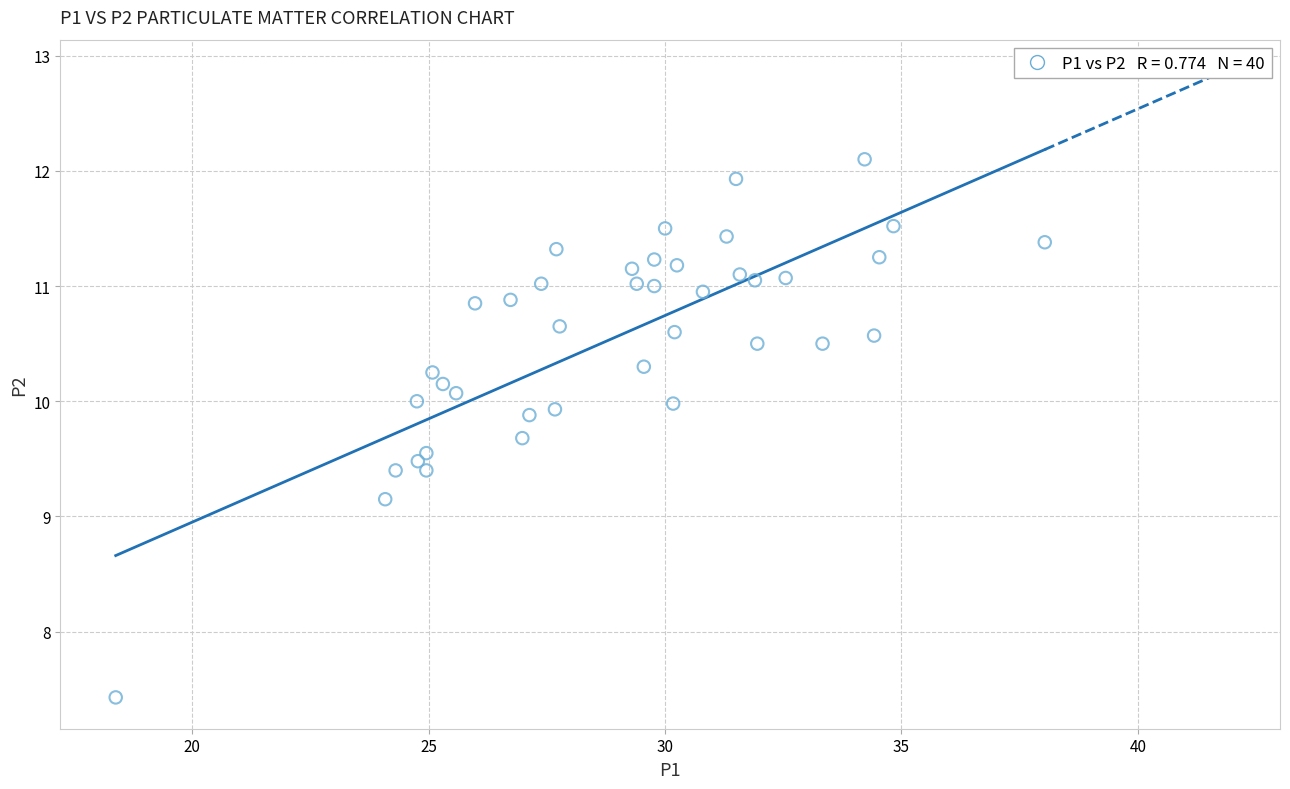

What is the range of X values (max minus min)?

19.7